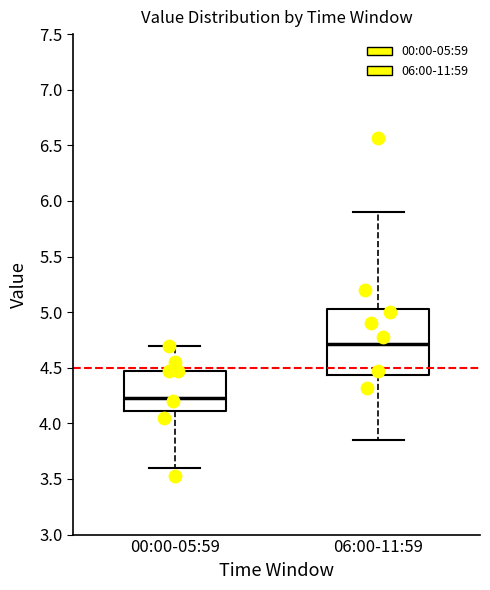

Reading left to right, read every box against the y-axis: the position of its median line, the range the box covers, and the ends of its whiskers. The values are not printed on the chart, so give them approximately, as read against the axis.

00:00-05:59: median 4.25, box 4.10 to 4.45, whiskers 3.60 to 4.70
06:00-11:59: median 4.70, box 4.45 to 5.05, whiskers 3.85 to 5.90